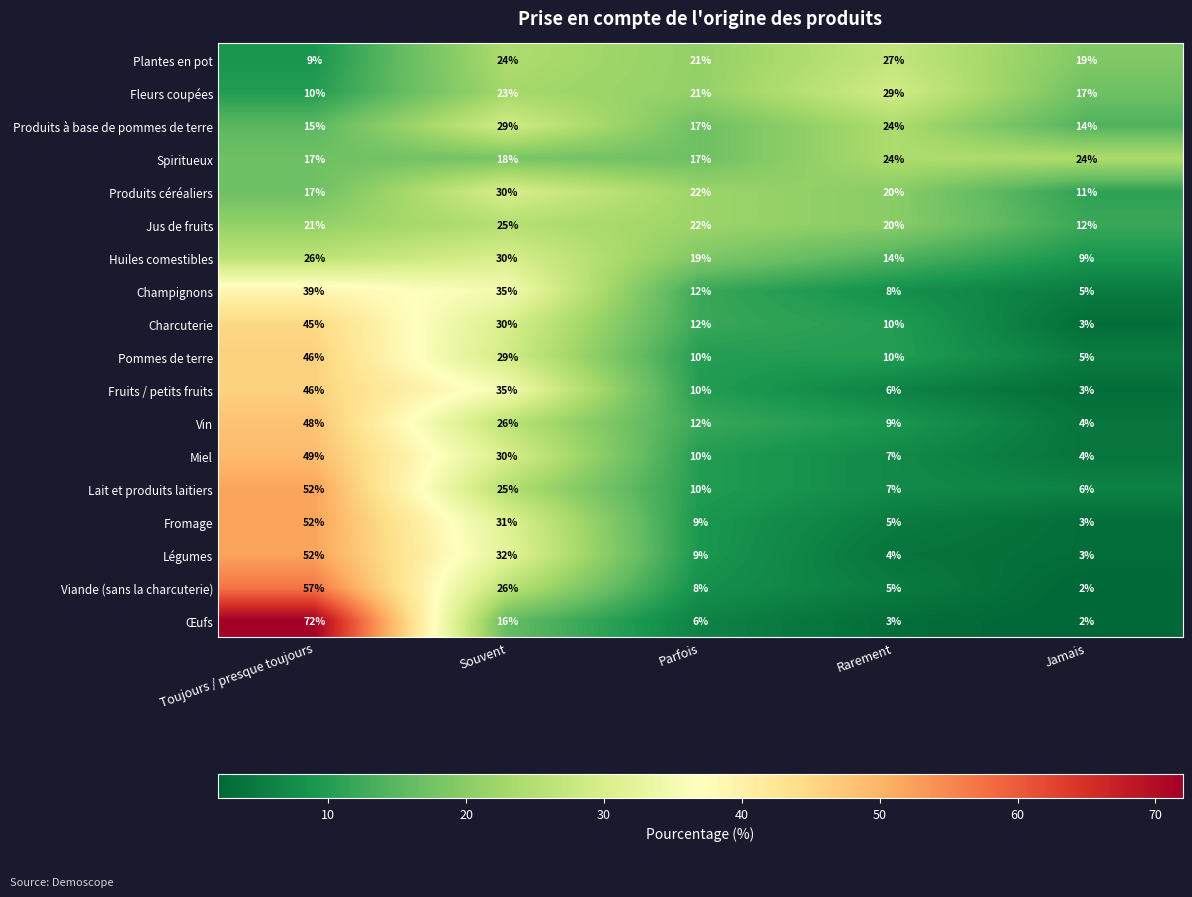

What is the sum of all Huiles comestibles values?

98